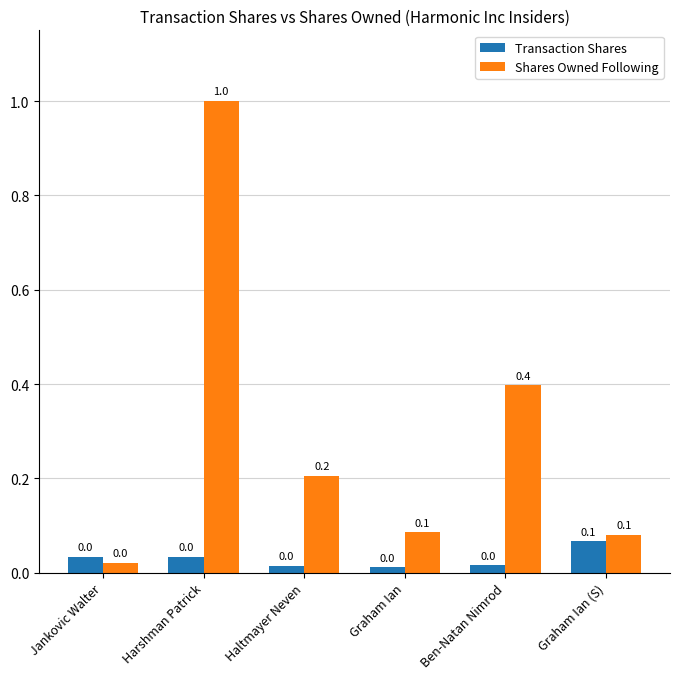

What are all the series names shown in the legend?

Transaction Shares, Shares Owned Following